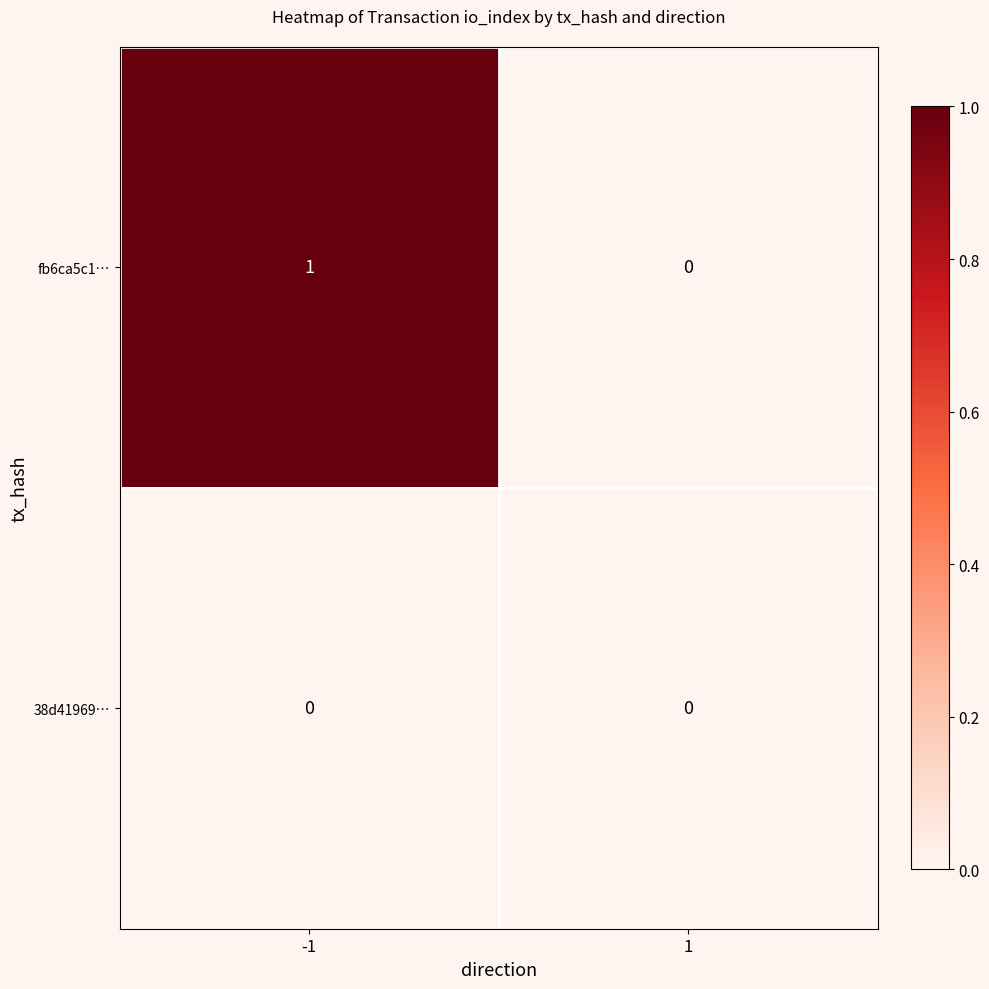

Between -1 and 1, which series saw the biggest shift?

fb6ca5c1…